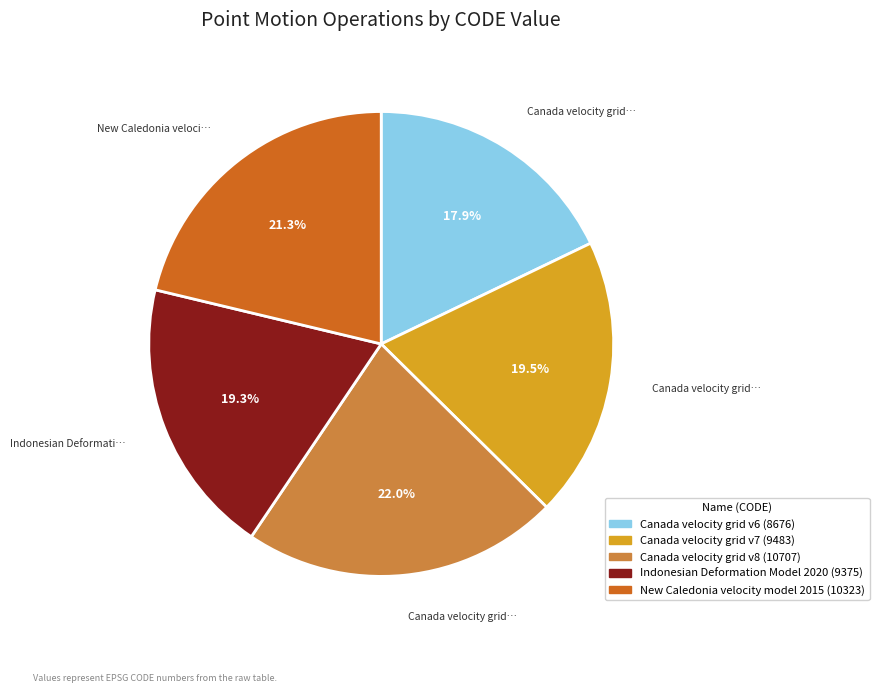

Does New Caledonia velocity model 2015 represent more than half of the total?

No